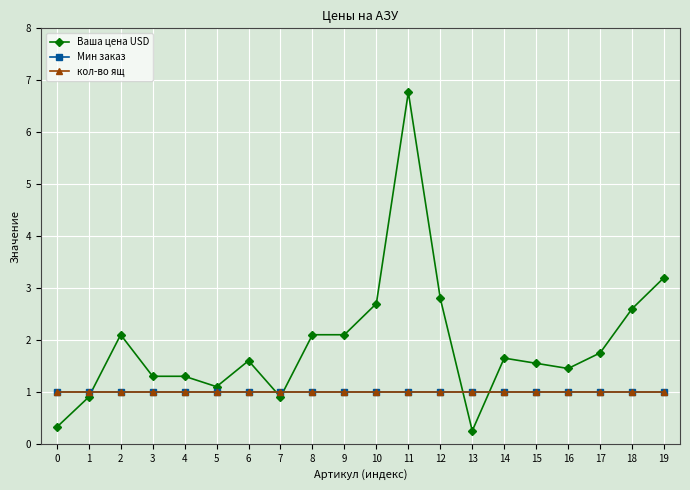

Is this an area chart (filled region under the line)?

No